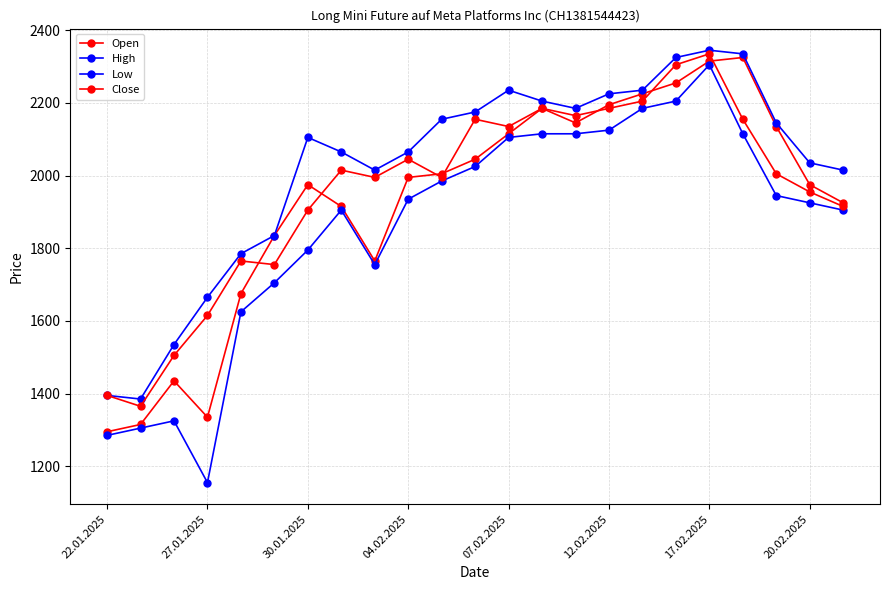

In Open, how many points are lower than both neighbors (excluding endpoints)?

3